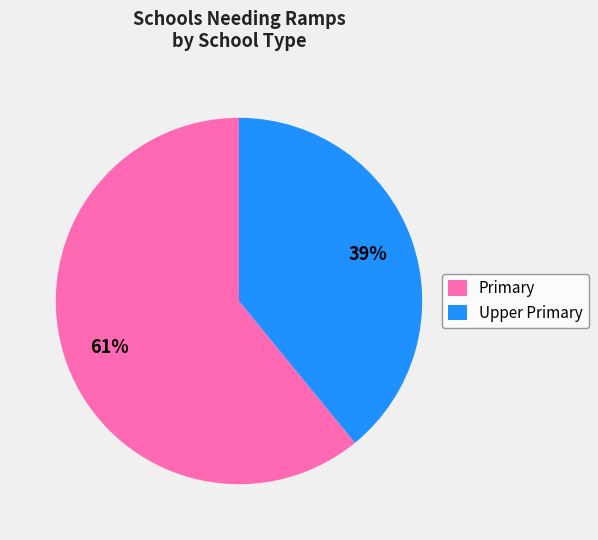

Rank the categories by value from highest to lowest.

Primary, Upper Primary